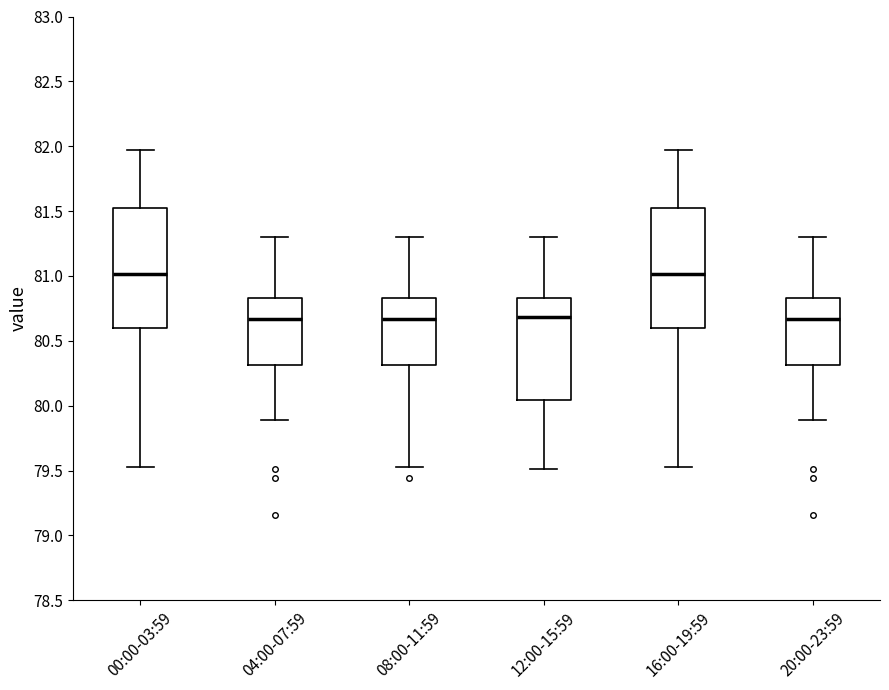

Reading left to right, read every box against the y-axis: the position of its median line, the range the box covers, and the ends of its whiskers. The values are not printed on the chart, so give them approximately, as read against the axis.

00:00-03:59: median 81.00, box 80.60 to 81.50, whiskers 79.55 to 81.95
04:00-07:59: median 80.65, box 80.30 to 80.85, whiskers 79.90 to 81.30
08:00-11:59: median 80.65, box 80.30 to 80.85, whiskers 79.55 to 81.30
12:00-15:59: median 80.70, box 80.05 to 80.85, whiskers 79.50 to 81.30
16:00-19:59: median 81.00, box 80.60 to 81.50, whiskers 79.55 to 81.95
20:00-23:59: median 80.65, box 80.30 to 80.85, whiskers 79.90 to 81.30